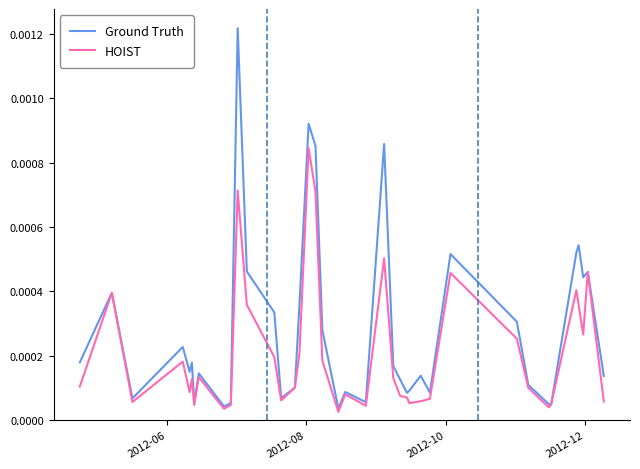

Count the number of data series in this chart.

2